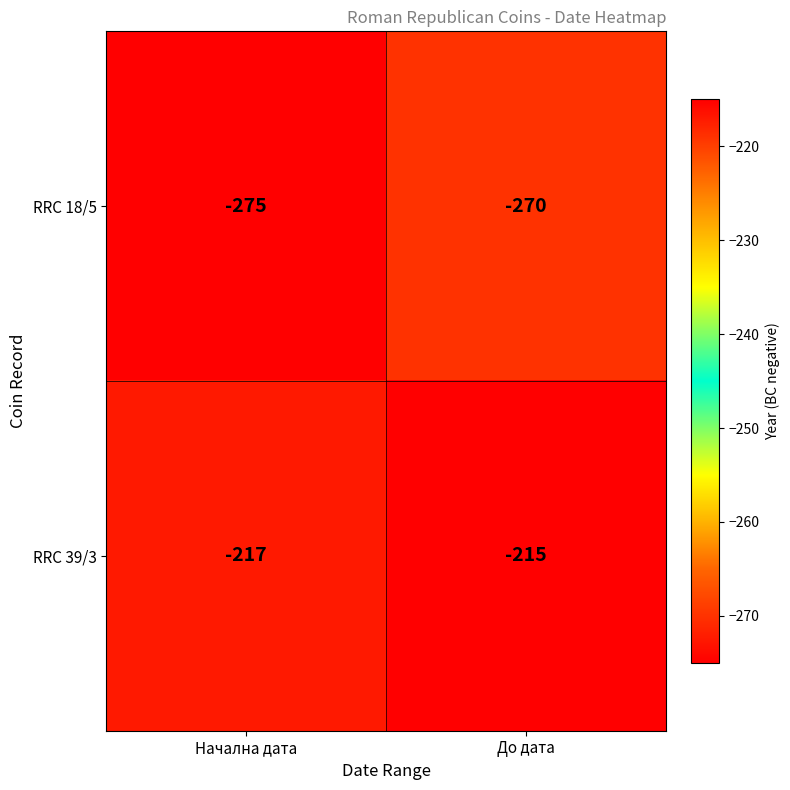

Read the RRC 39/3 value at Начална дата.

-217